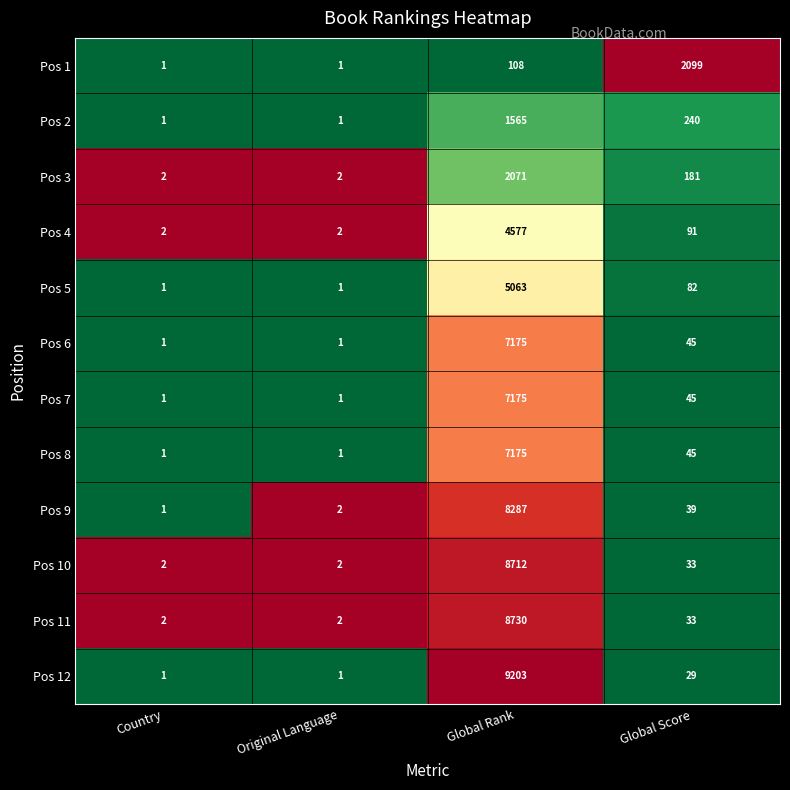

What is the sum of the Pos 5 values at Global Rank and Country?

5064